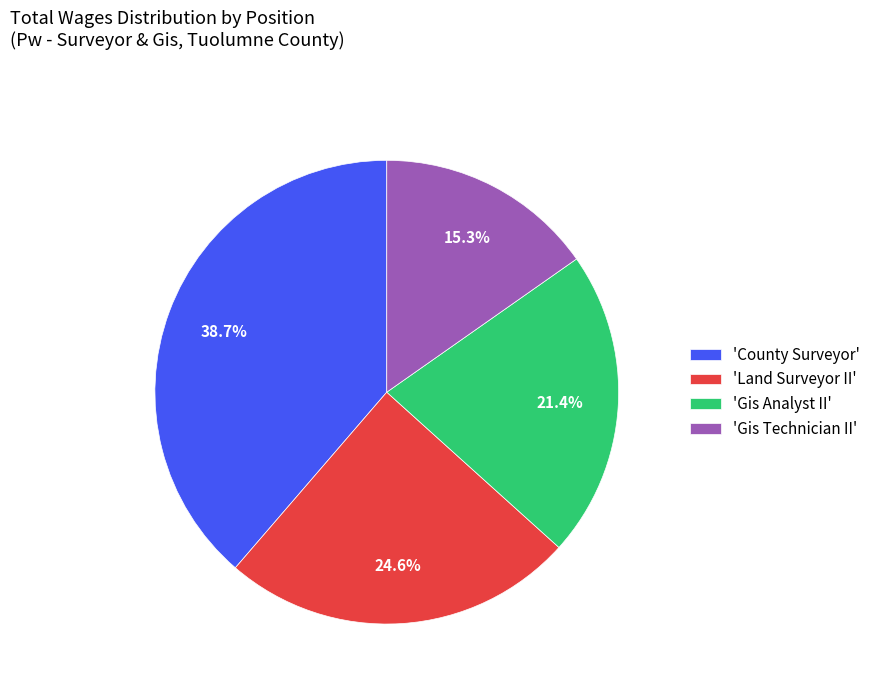

How much of the chart is everything except 'Gis Analyst II'?

78.6%